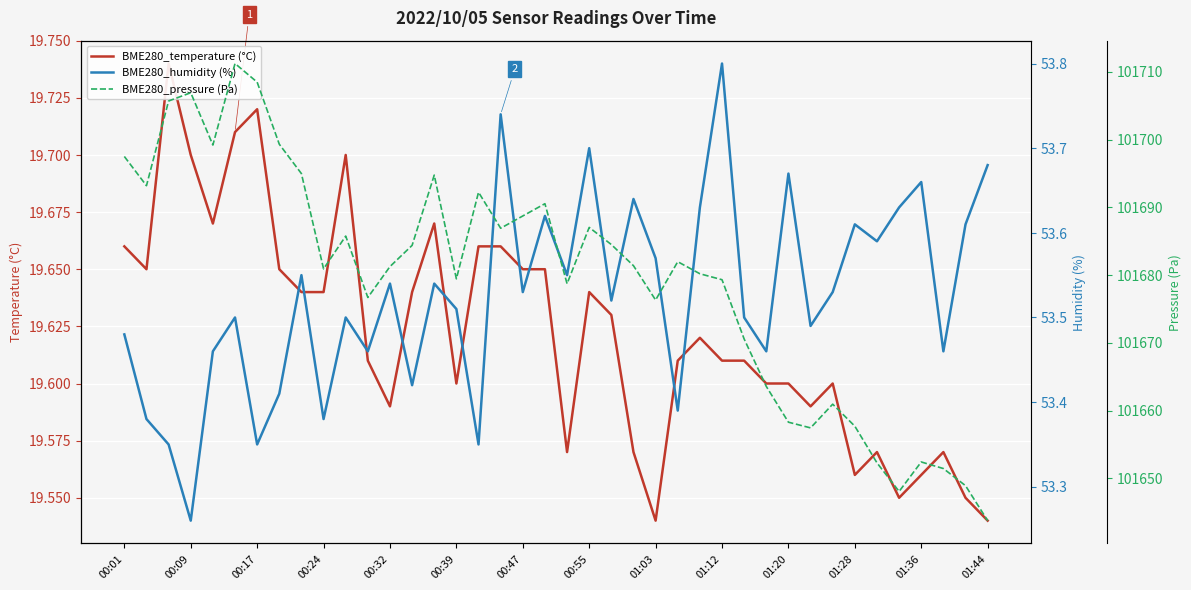

True or false: BME280_humidity (%) has a value of 37.4 at 17.

False